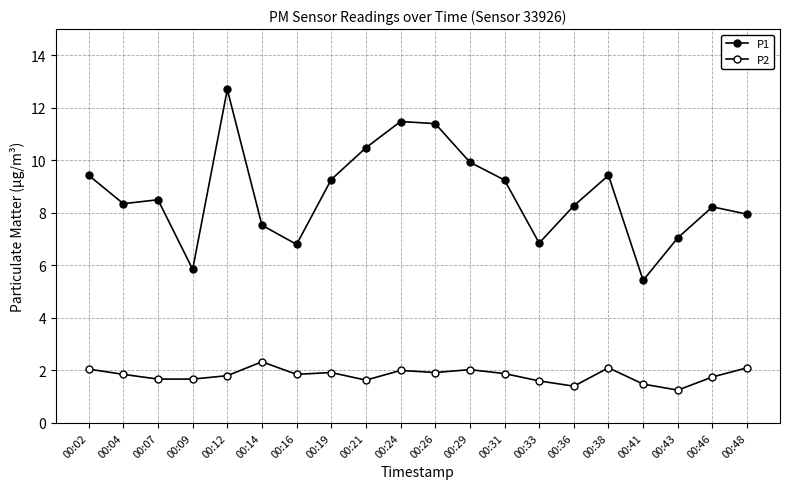

What is the difference between the maximum and minimum values in the P1 series?

7.3